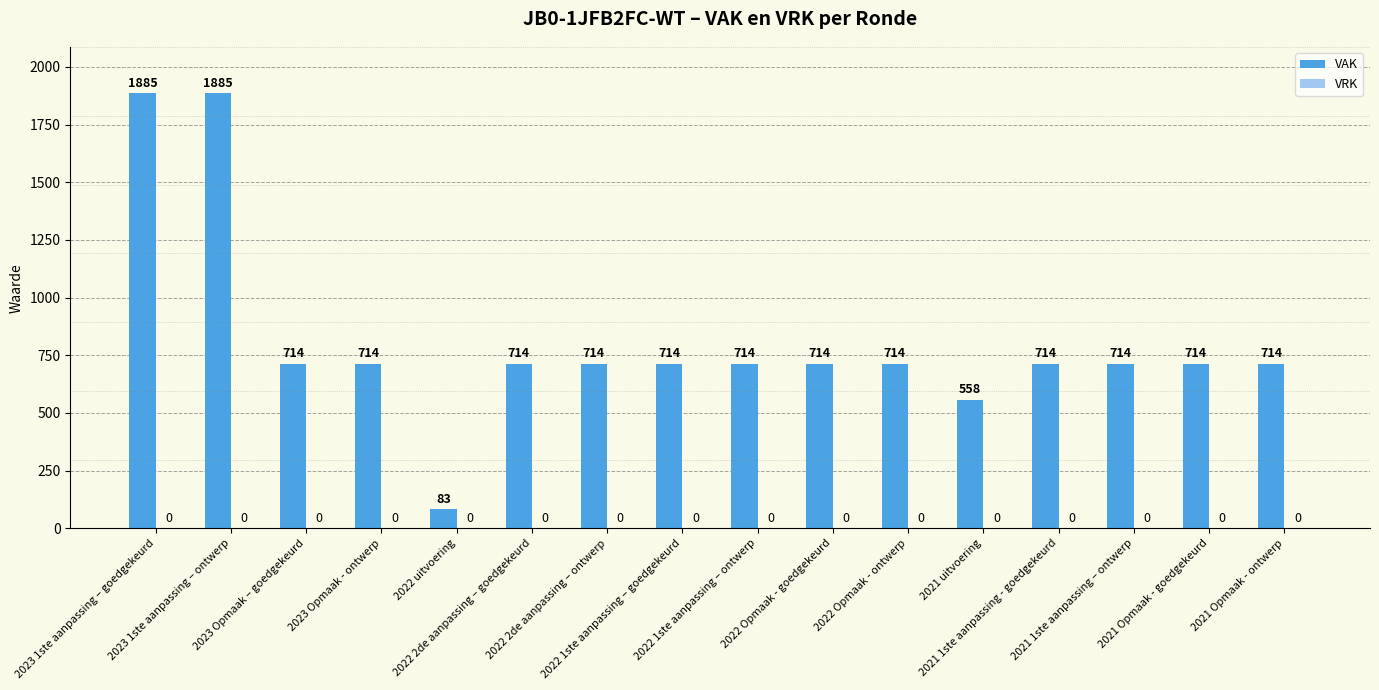

What is the value of the 14th bar from the left?

714